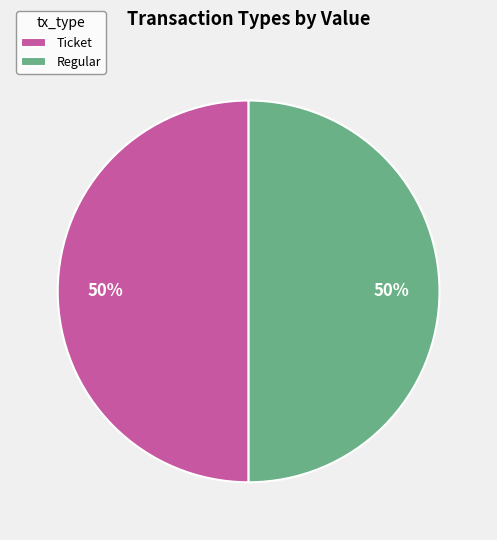

Approximately how many times larger is the value at Regular compared to Ticket?

1.0